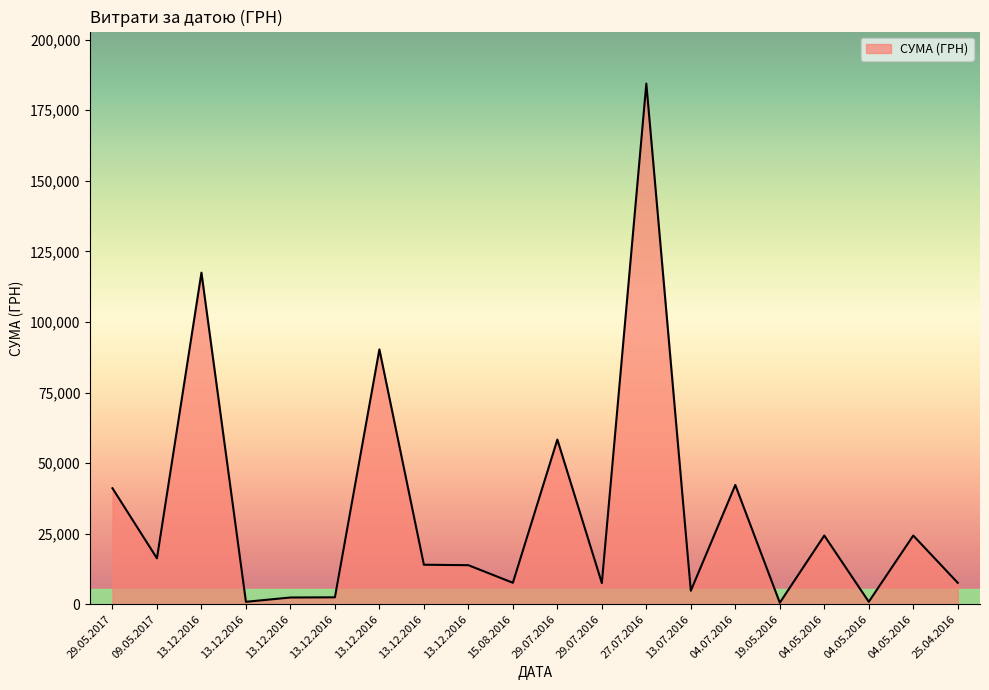

Which label corresponds to the largest value in the chart?

27.07.2016